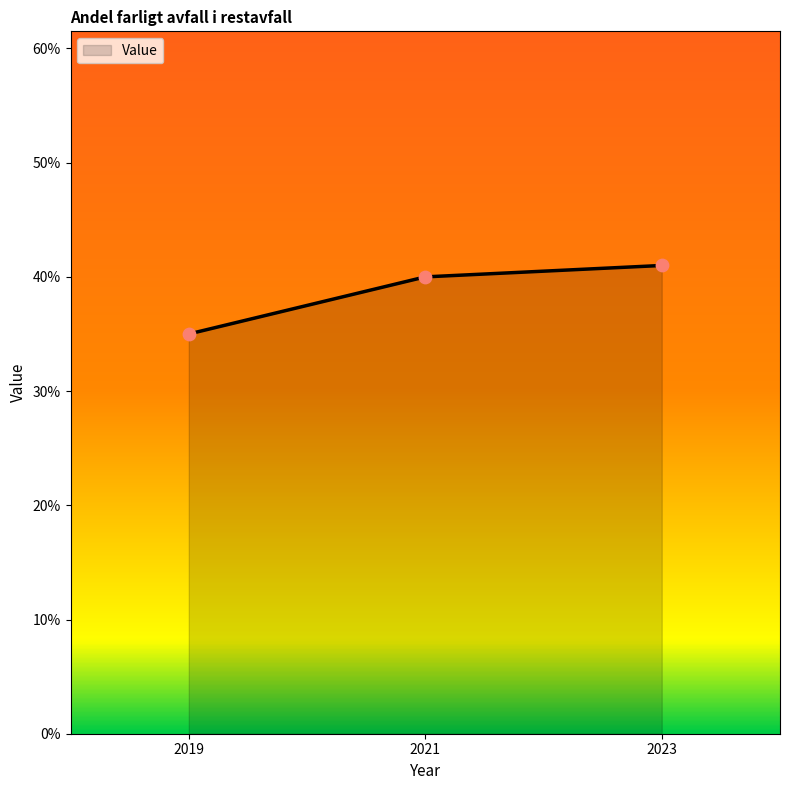

Between 2019 and 2023, which is larger?

2023